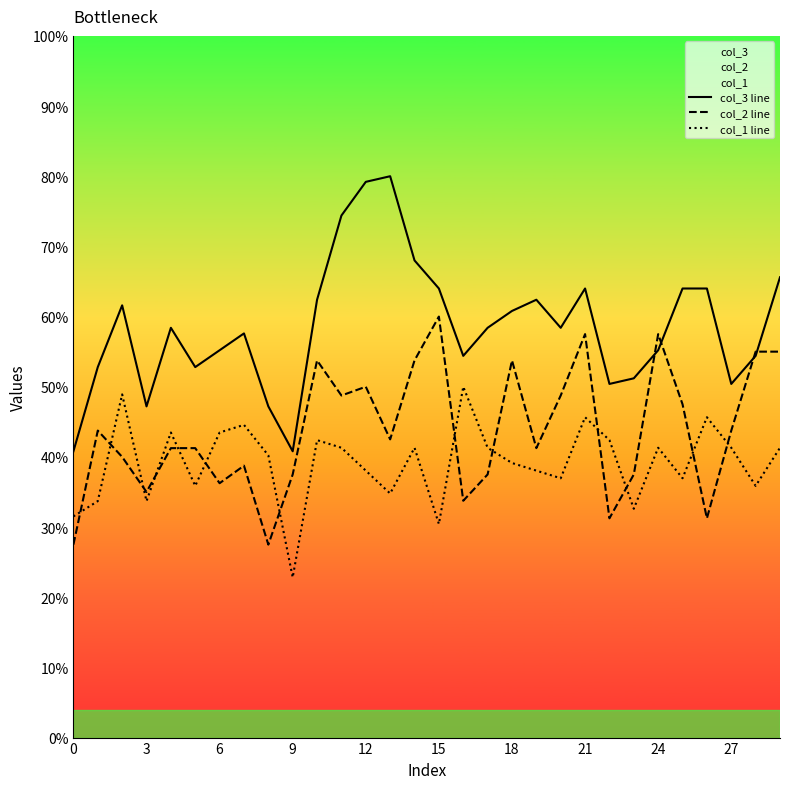

Read the col_3 line value at 25.

64.0